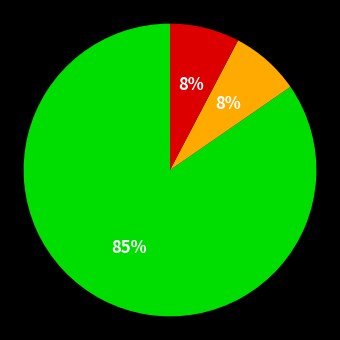

Does any single category account for the majority?

Yes